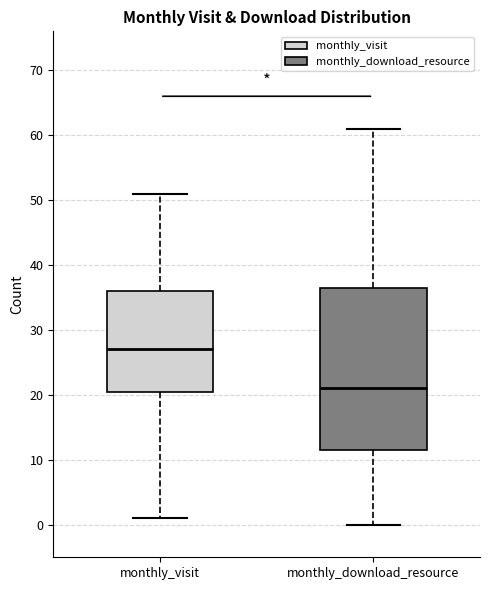

Reading left to right, transcribe this box plot: for each box, give where its median line is, the range the box spans, and where its two whiskers end, as read against the y-axis. The values are not printed on the chart, so give them approximately, as read against the axis.

monthly_visit: median 27, box 21 to 36, whiskers 1 to 51
monthly_download_resource: median 21, box 12 to 37, whiskers 0 to 61